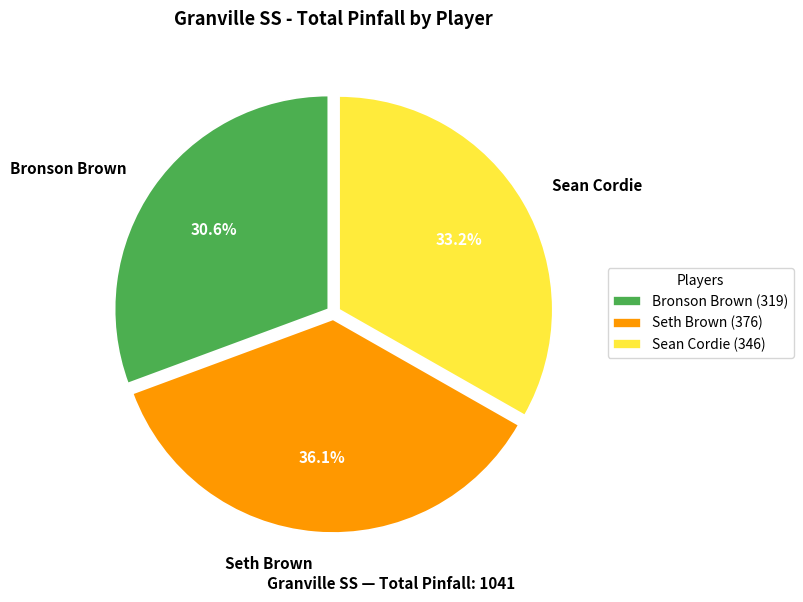

What percentage is the Bronson Brown slice, to the nearest percent?

31%